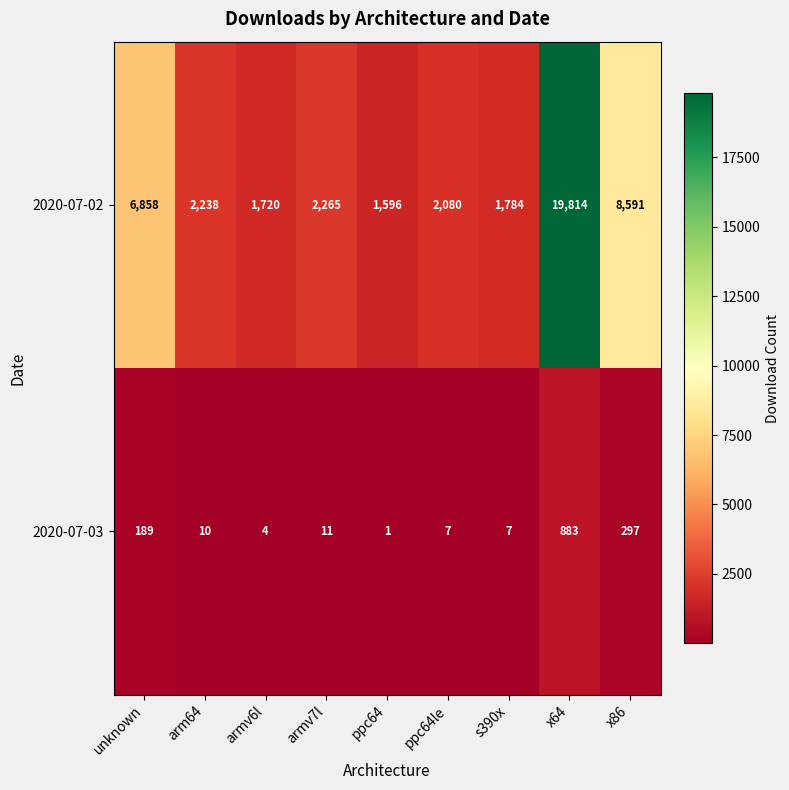

What is the difference between the second highest and minimum values in the 2020-07-02 series?

6995